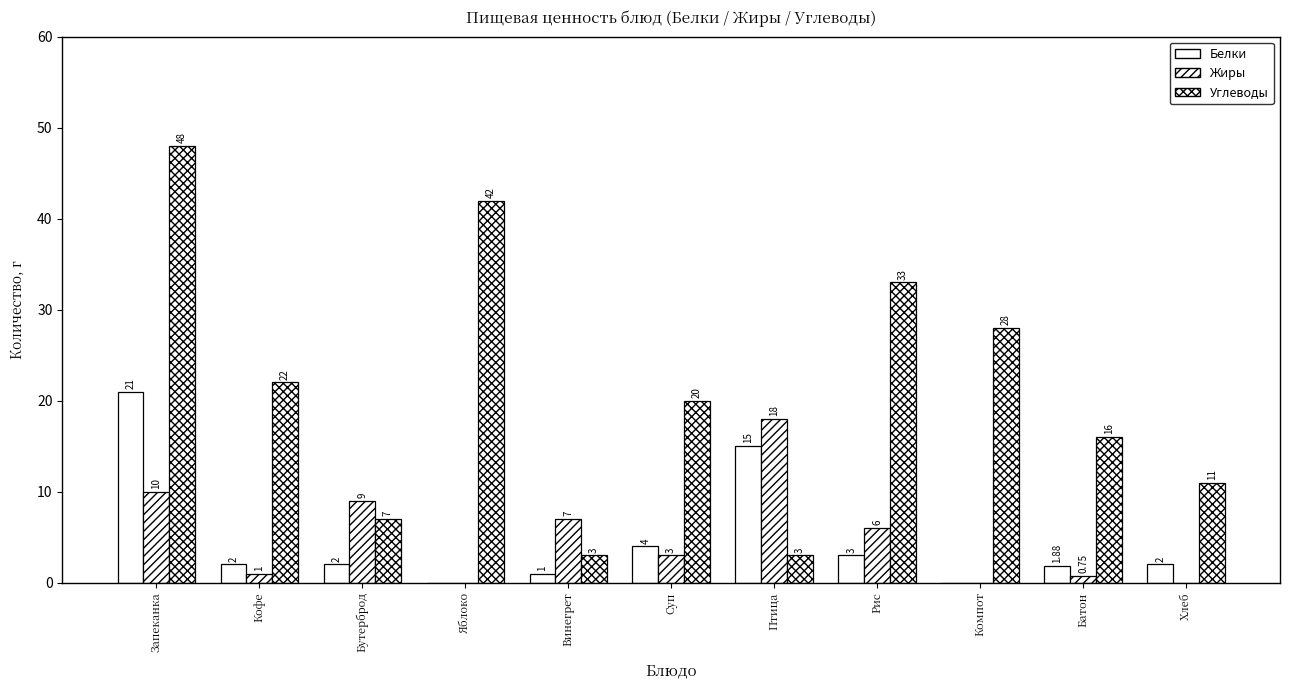

What is the value of the Жиры bar at the 3rd from the left?

9.0